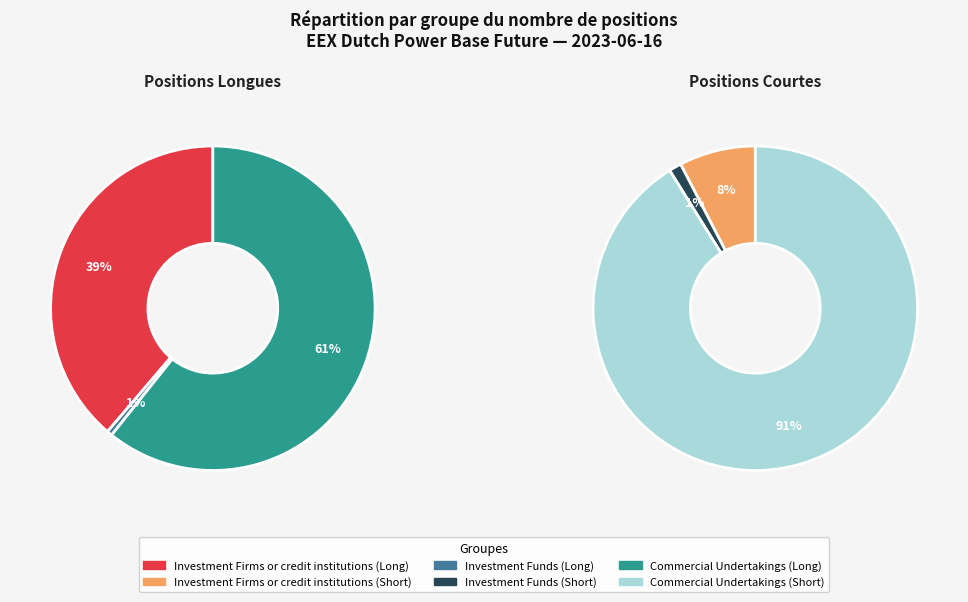

Count the number of slices in the pie.

3